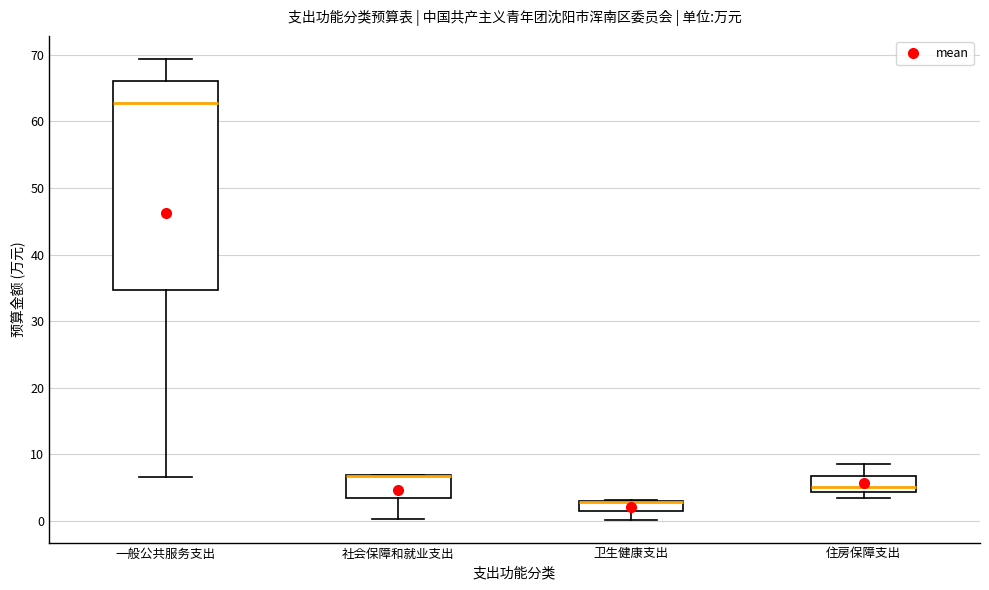

Comparing the boxes themselves (not the whiskers), which one is the tallest?

一般公共服务支出